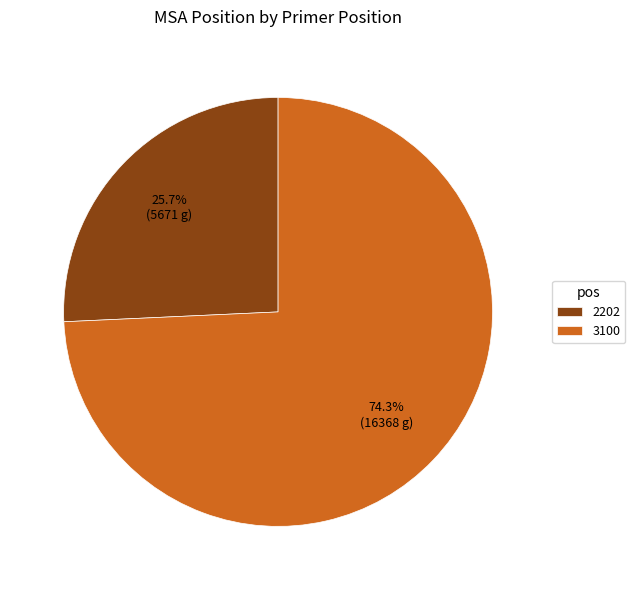

True or false: 3100 accounts for 80% of the total.

False